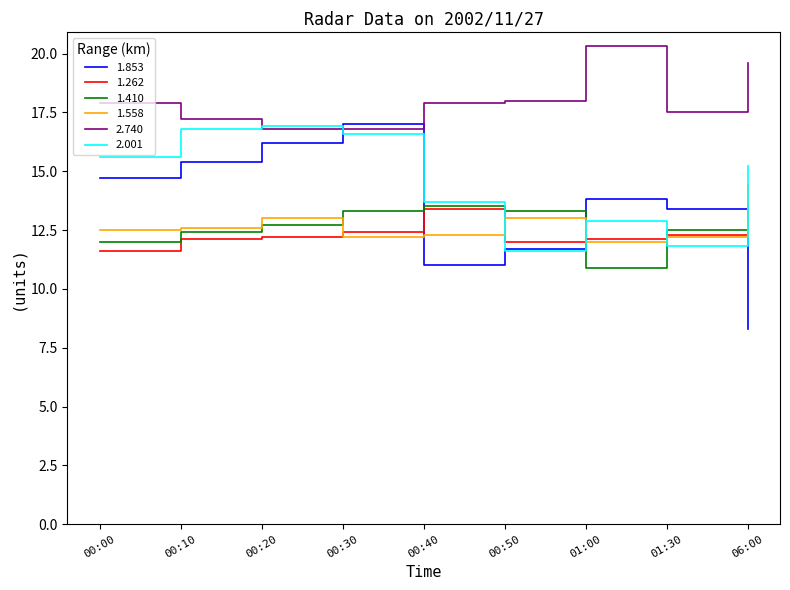

Is this an area chart (filled region under the line)?

No